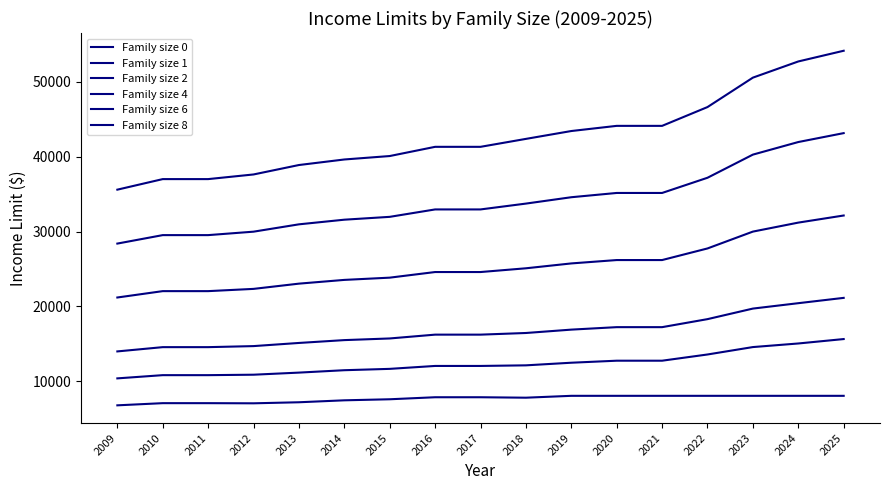

At which category is the sum across all series the highest?

2025